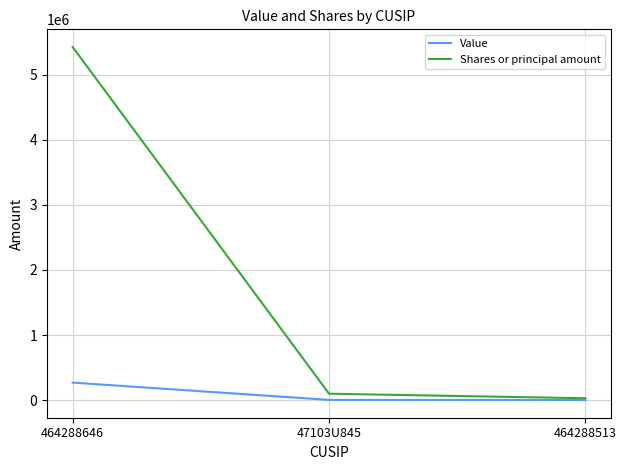

At which label does Value first exceed 5033?

464288646